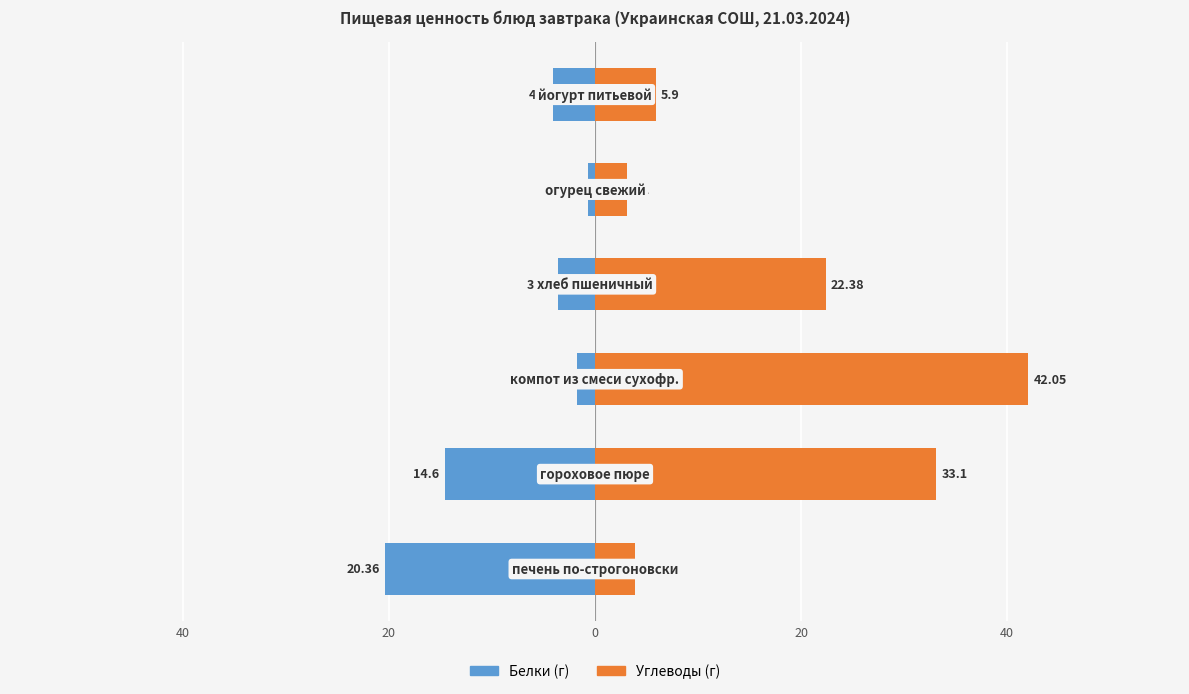

What is the sum of all Углеводы (г) values?

110.4